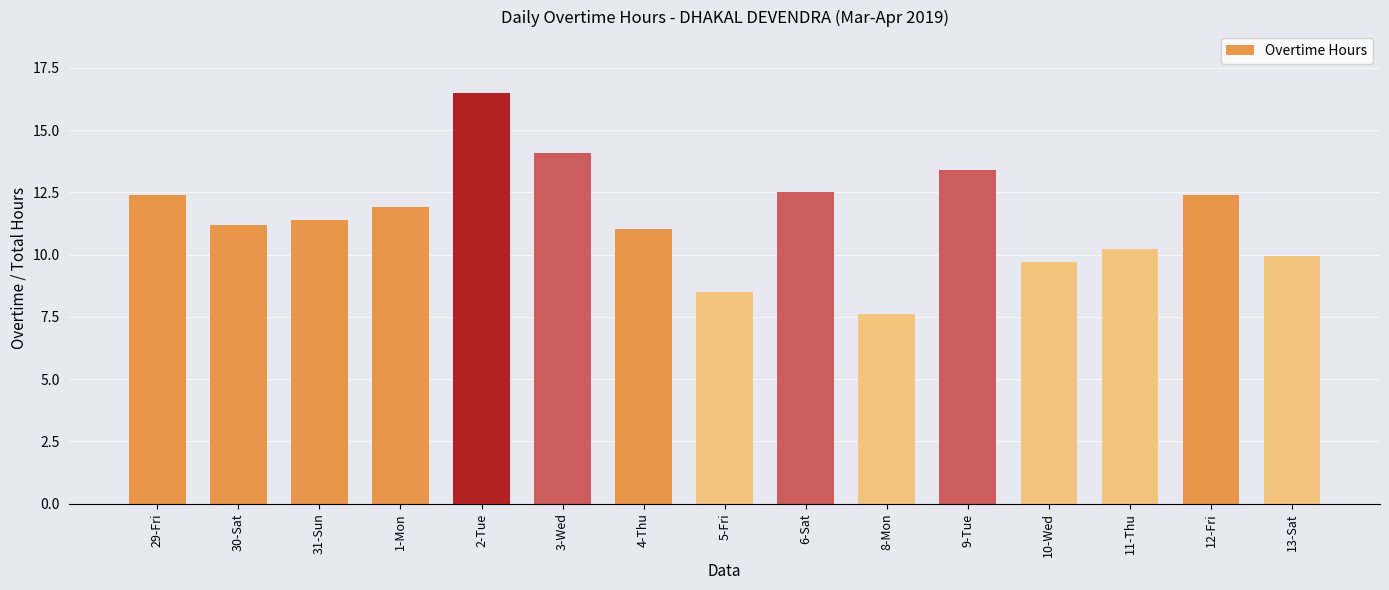

The chart shows a value of 8.5 at 5-Fri. True or false?

True